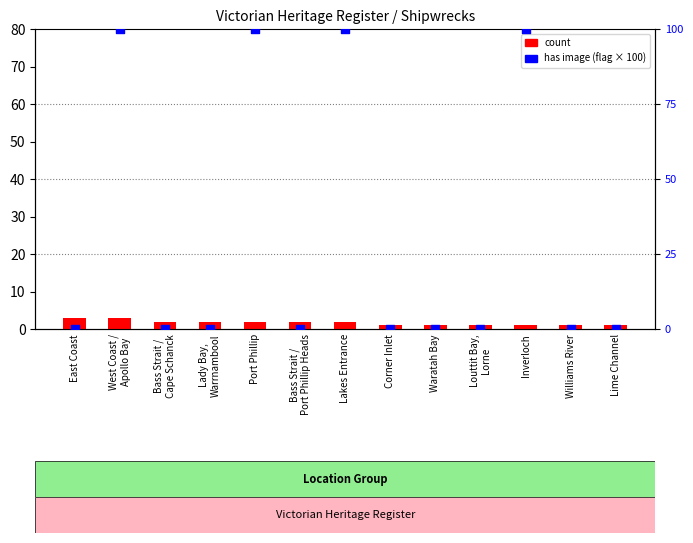

Which series has the largest total across all categories?

has image (flag)